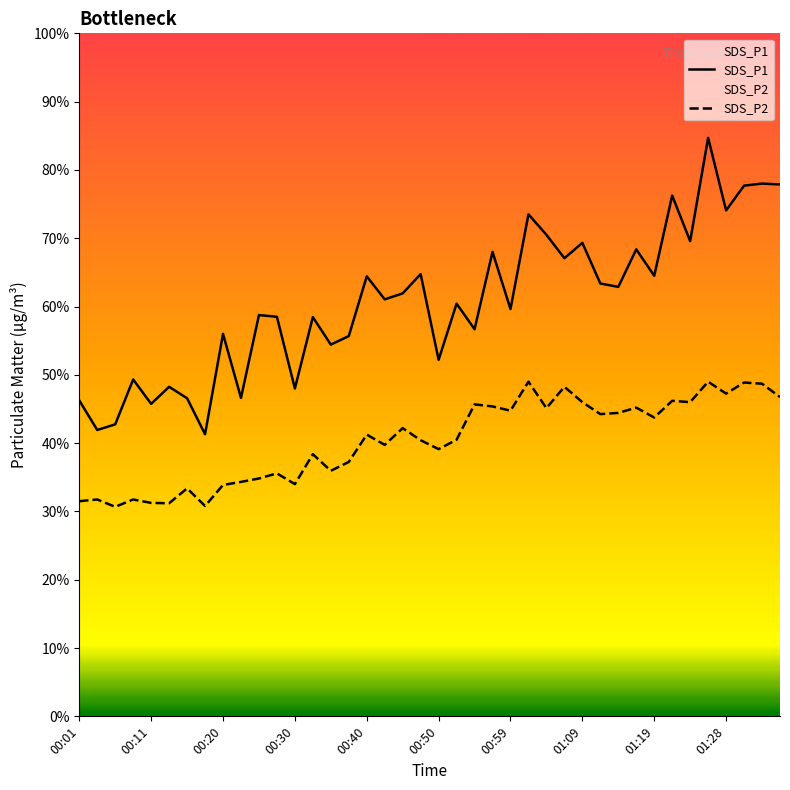

In SDS_P1, how many points are lower than both neighbors (excluding endpoints)?

15